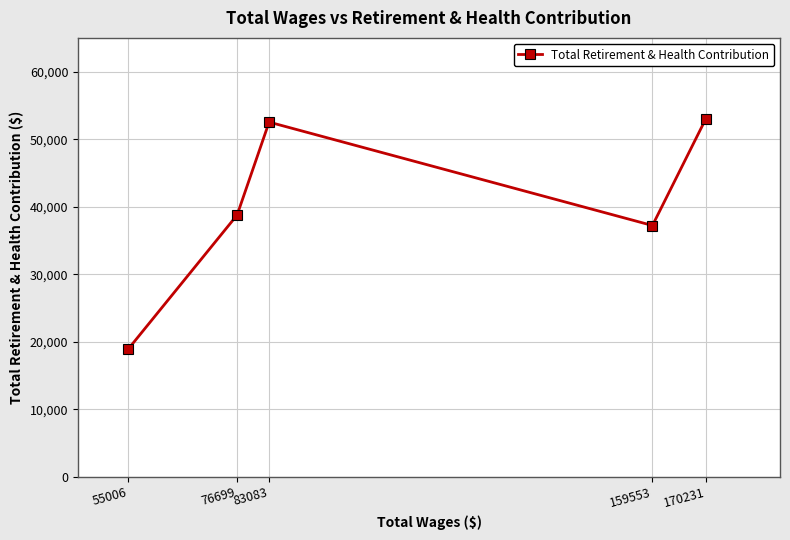

What is the value of the 3rd point from the left?

52526